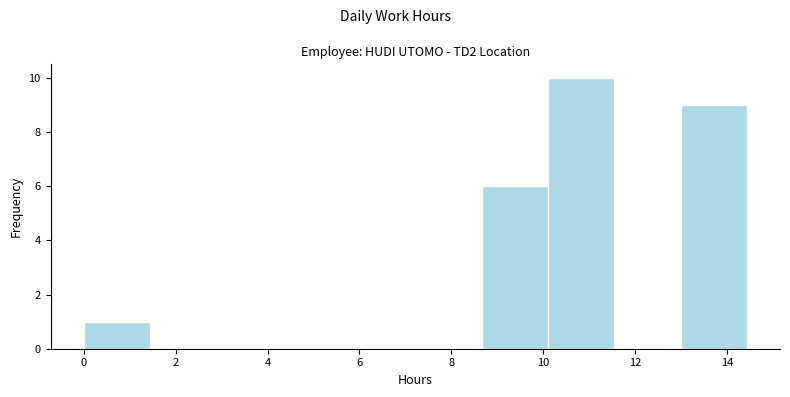

How tall is the bar that spans 10.2 to 11.6 on the x-axis? Neither the bar edges nor the heights are printed on the chart, so give them approximately, as read against the axes.

10